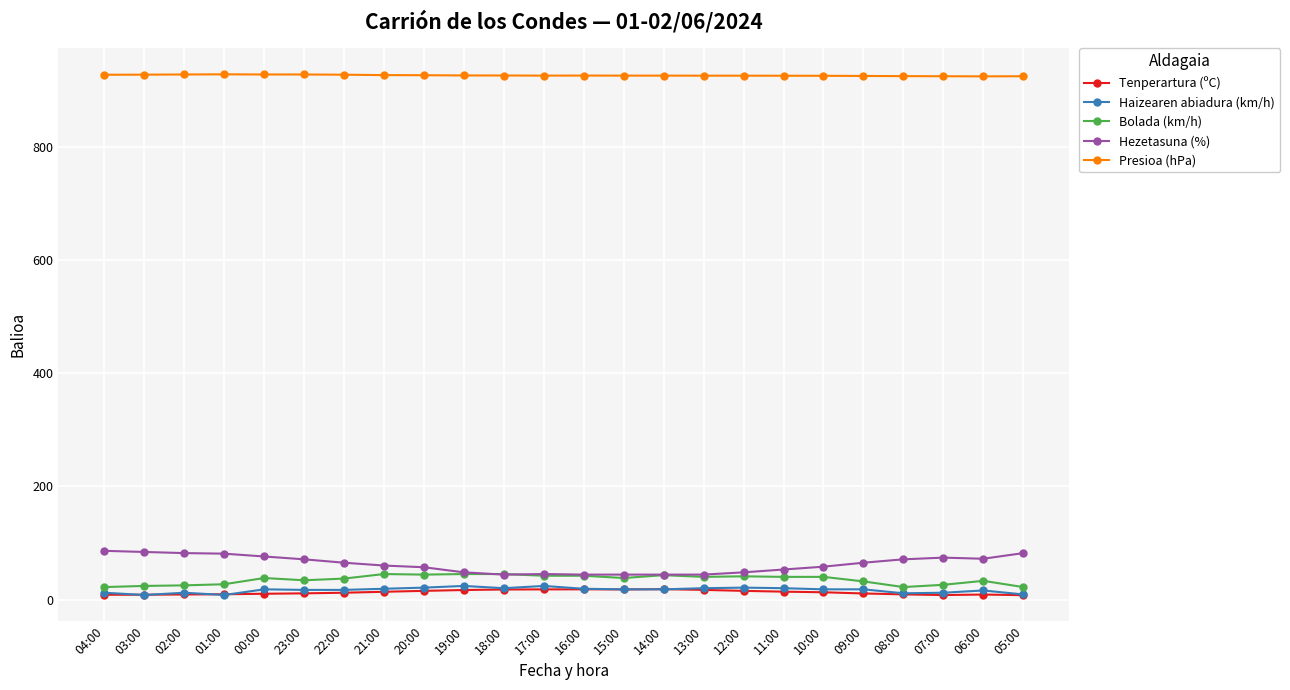

True or false: Hezetasuna (%) has more than 0 interior local peaks.

True